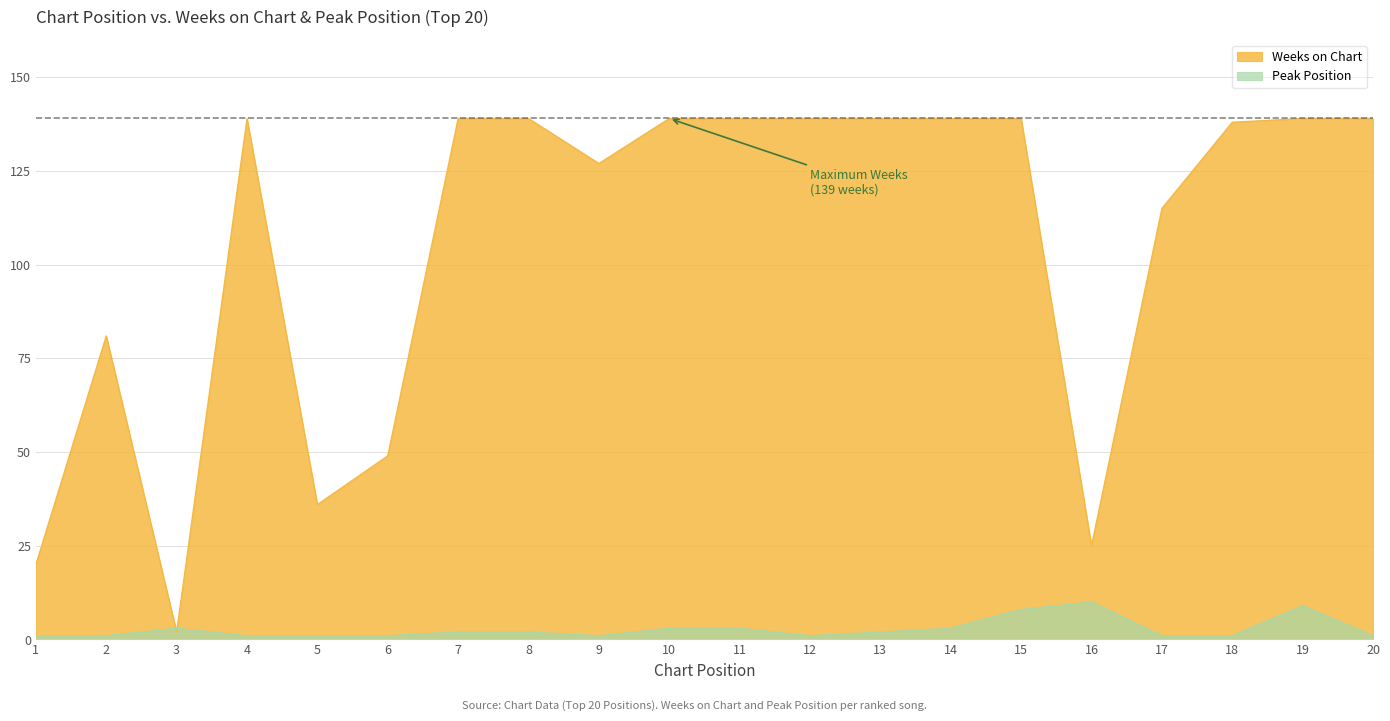

Reading left to right, extract all data points from this chart.

Weeks on Chart: 1=20	2=81	3=2	4=139	5=36	6=49	7=139	8=139	9=127	10=139	11=139	12=139	13=139	14=139	15=139	16=25	17=115	18=138	19=139	20=139
Peak Position: 1=1	2=1	3=3	4=1	5=1	6=1	7=2	8=2	9=1	10=3	11=3	12=1	13=2	14=3	15=8	16=10	17=1	18=1	19=9	20=1